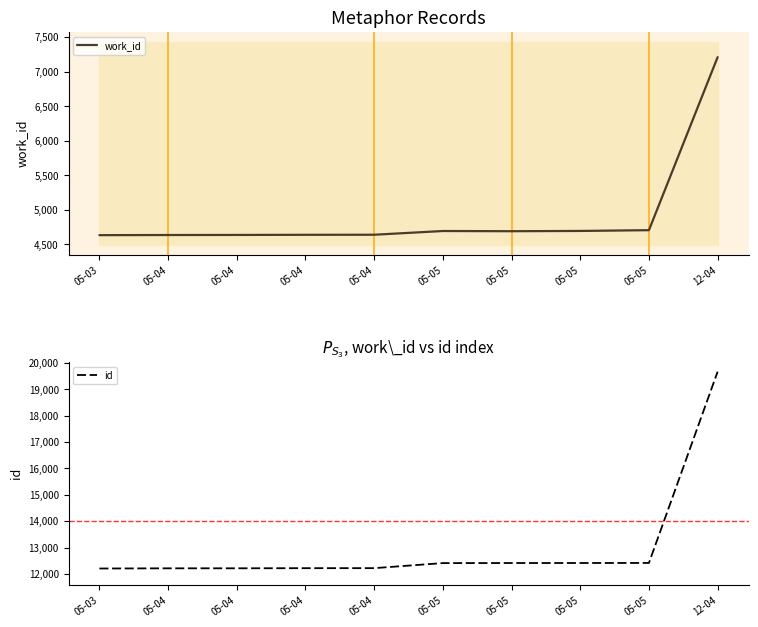

What is the label of the 1st point from the right?

12-04